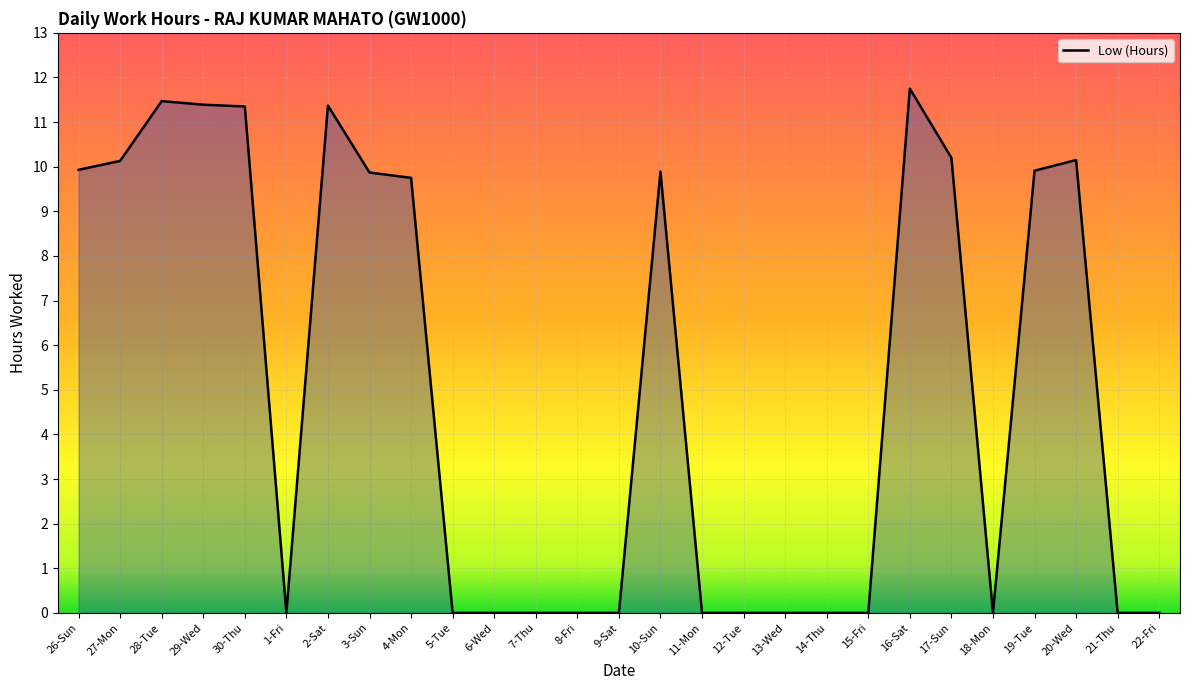

Is it true that the value at 8-Fri is 0.0?

True